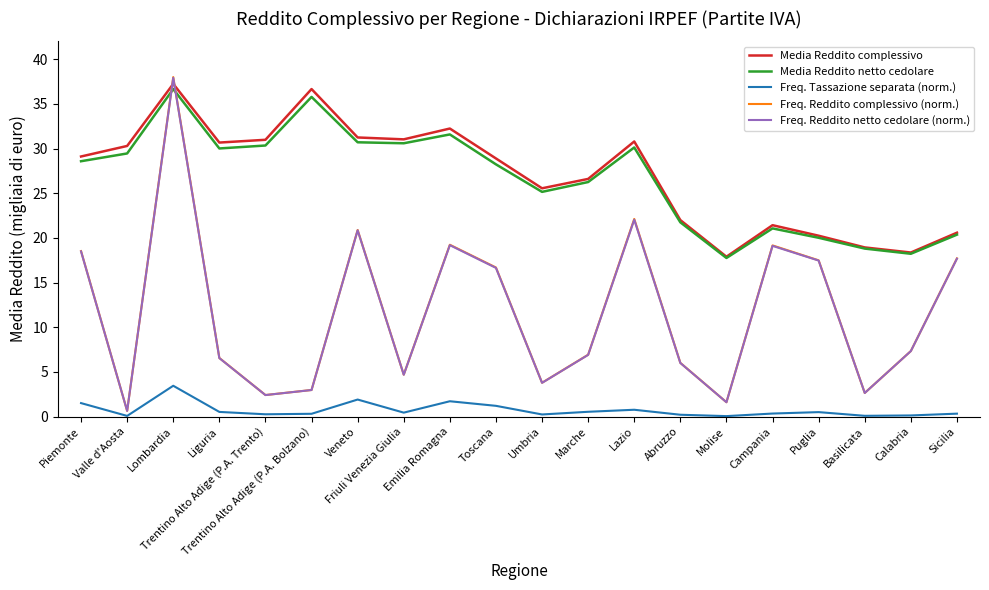

Which category has the lowest value in the Media Reddito complessivo series?

Molise